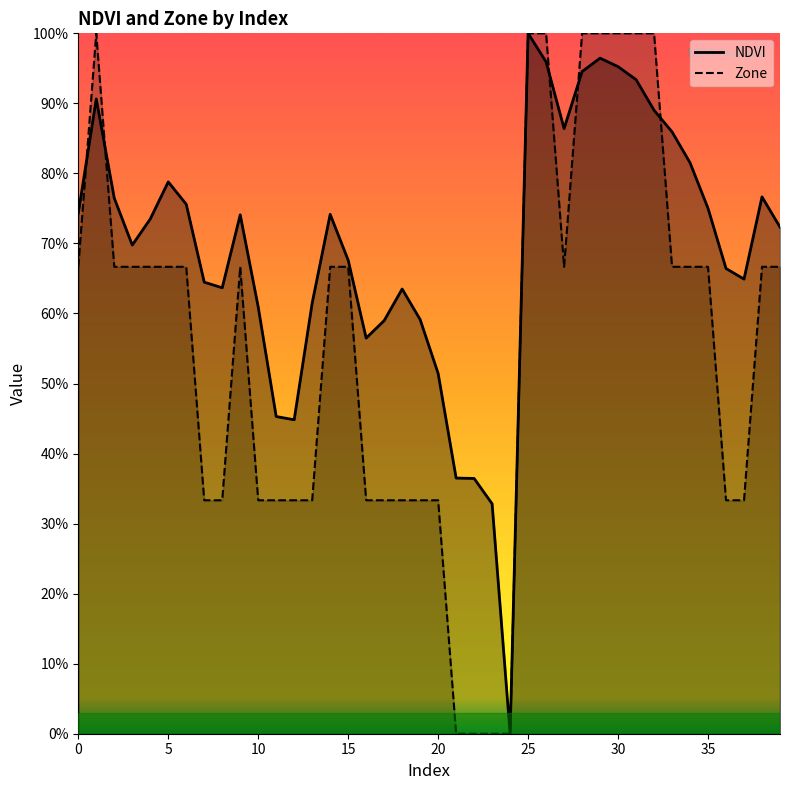

At which category is the sum across all series the highest?

25